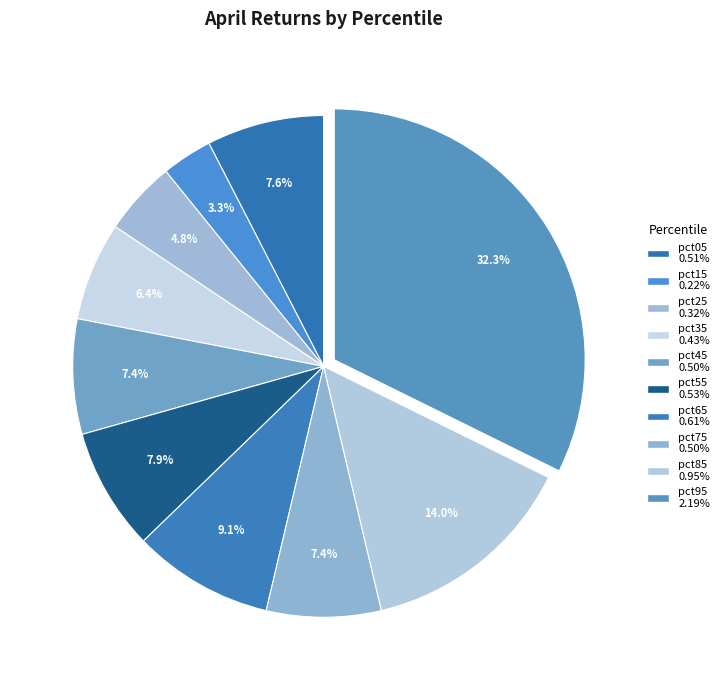

To the nearest percent, what is the combined percentage of pct95 and pct35?

39%